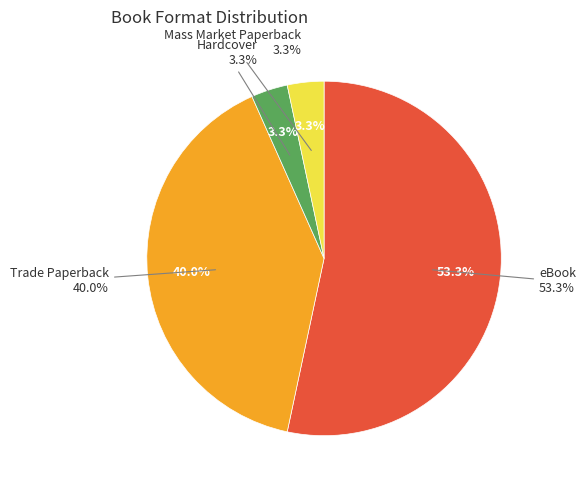

To the nearest percent, what is the difference between the Mass Market Paperback and Trade Paperback slice percentages?

37%